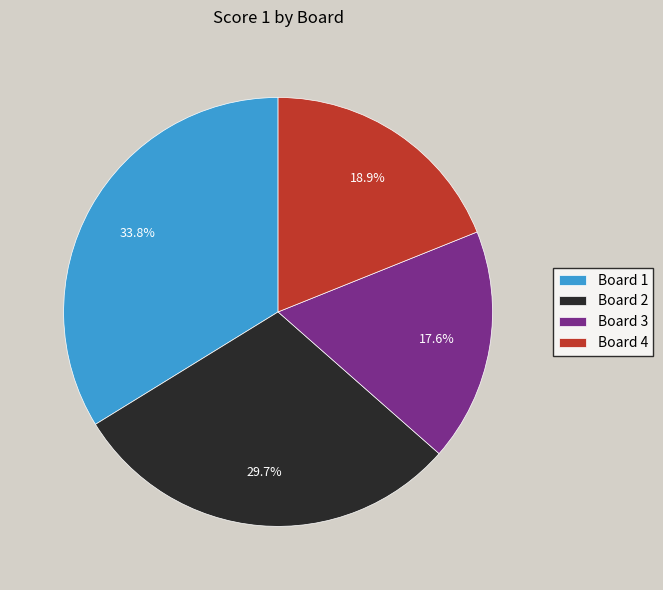

To the nearest percent, what percentage of the pie is Board 1?

34%